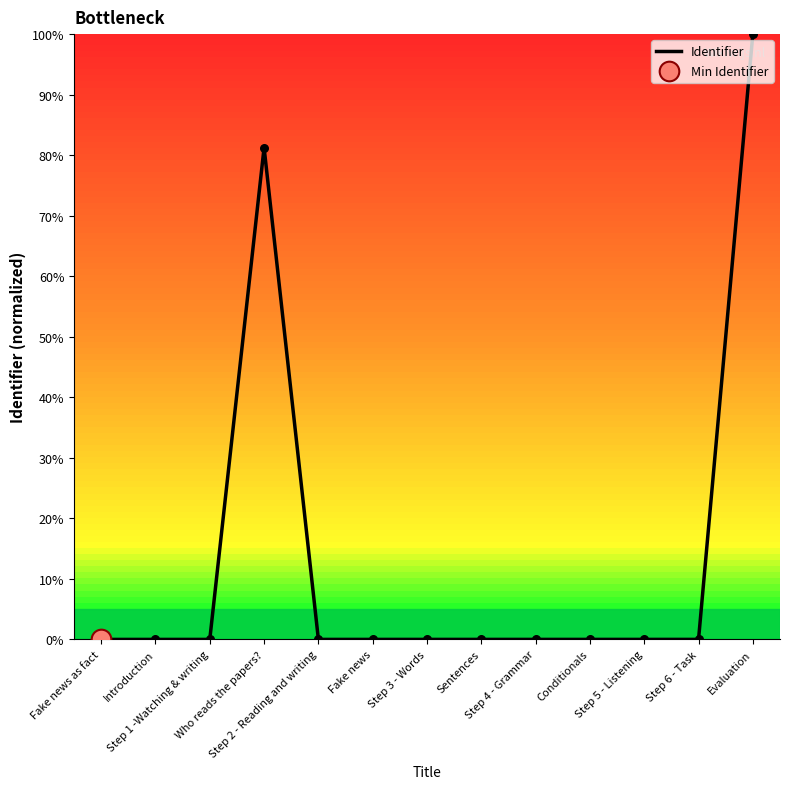

What is the maximum value shown in the chart?

100.0